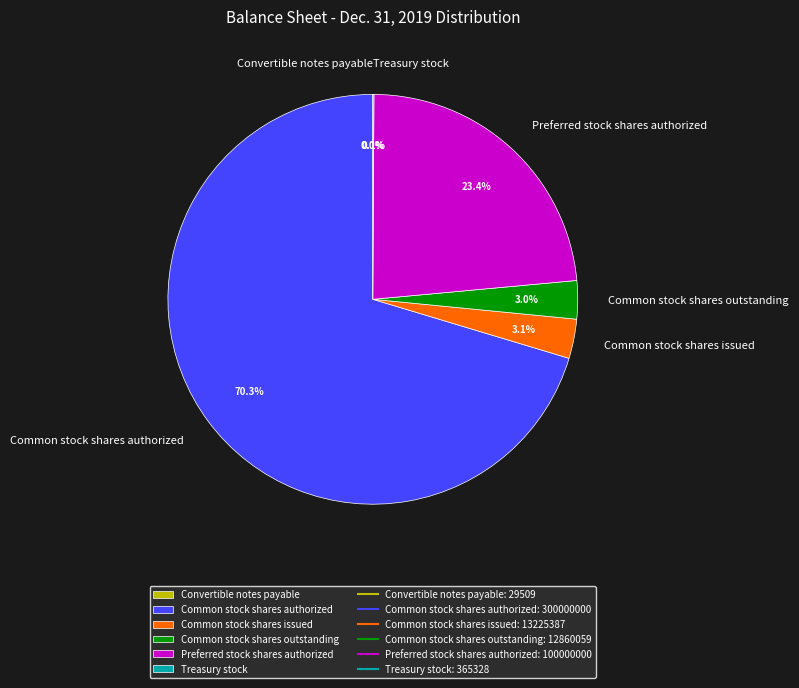

Is there any slice that represents more than half of the pie?

Yes